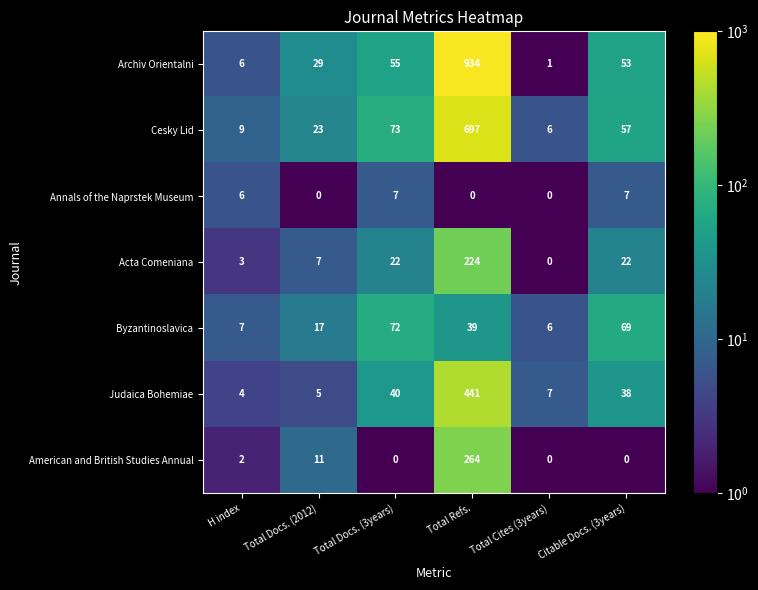

Is it true that Judaica Bohemiae equals 441 at Total Refs.?

True